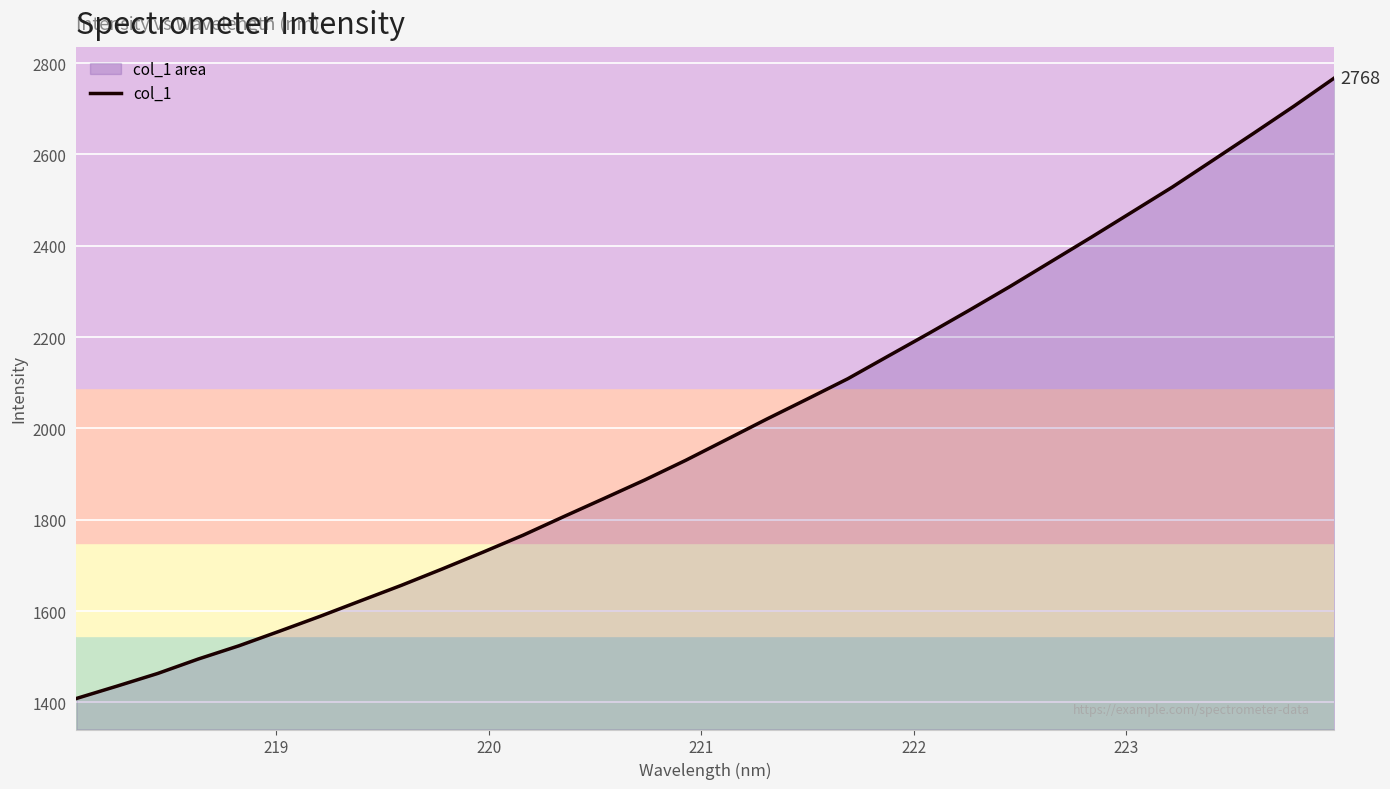

What is the smallest value displayed?

1408.5